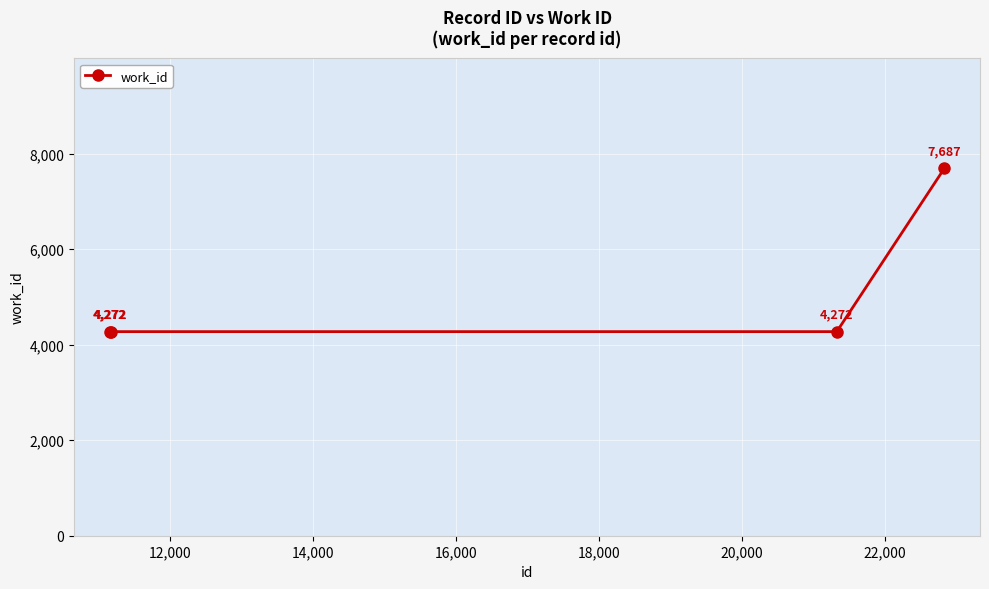

Does the chart have visible grid lines?

Yes